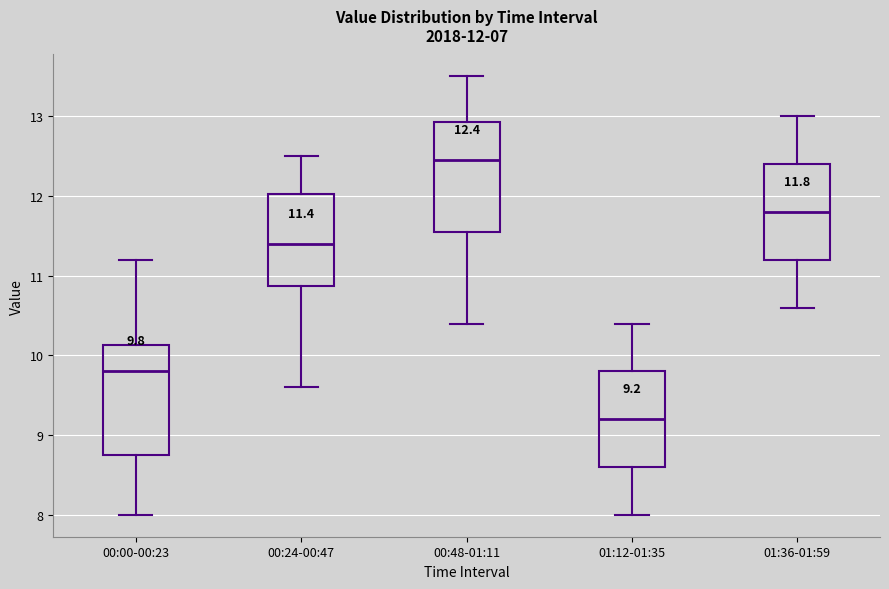

Which box's median line is the lowest?

01:12-01:35